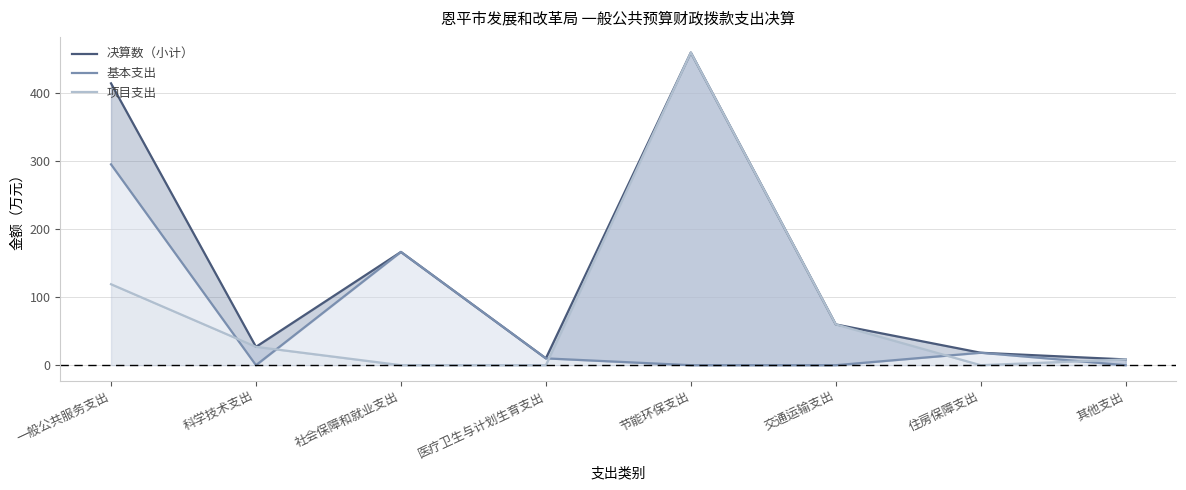

At which label does 基本支出 reach its peak?

一般公共服务支出